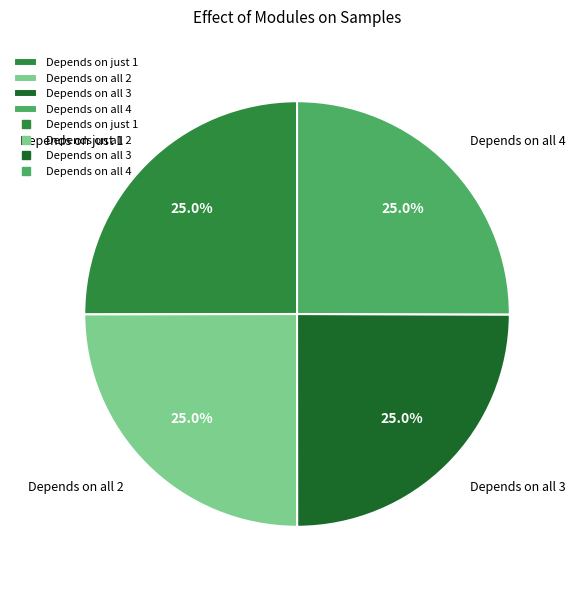

Is there any slice that represents more than half of the pie?

No